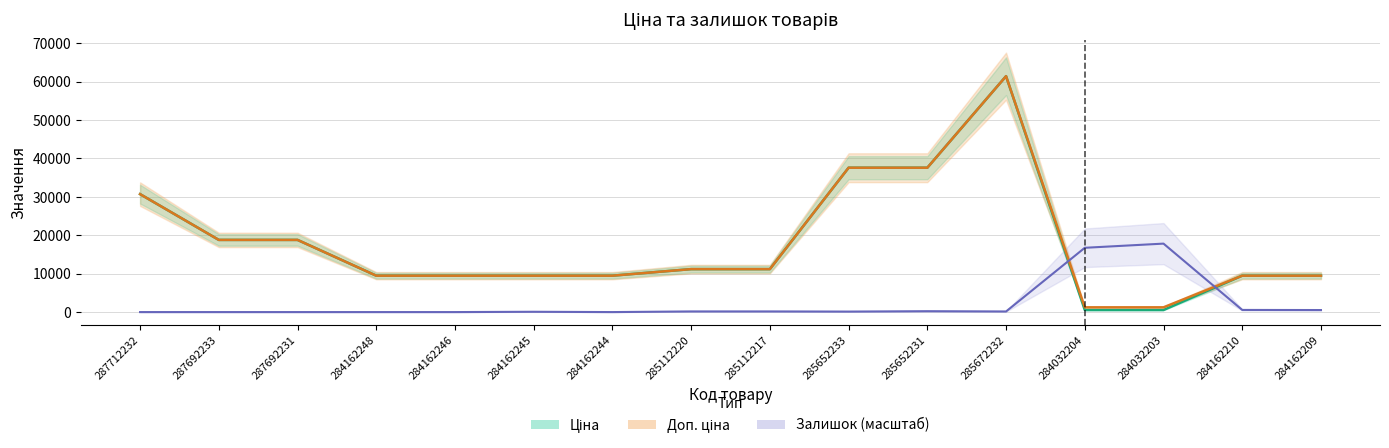

At which label is Доп. ціна closest to 31334?

287712232